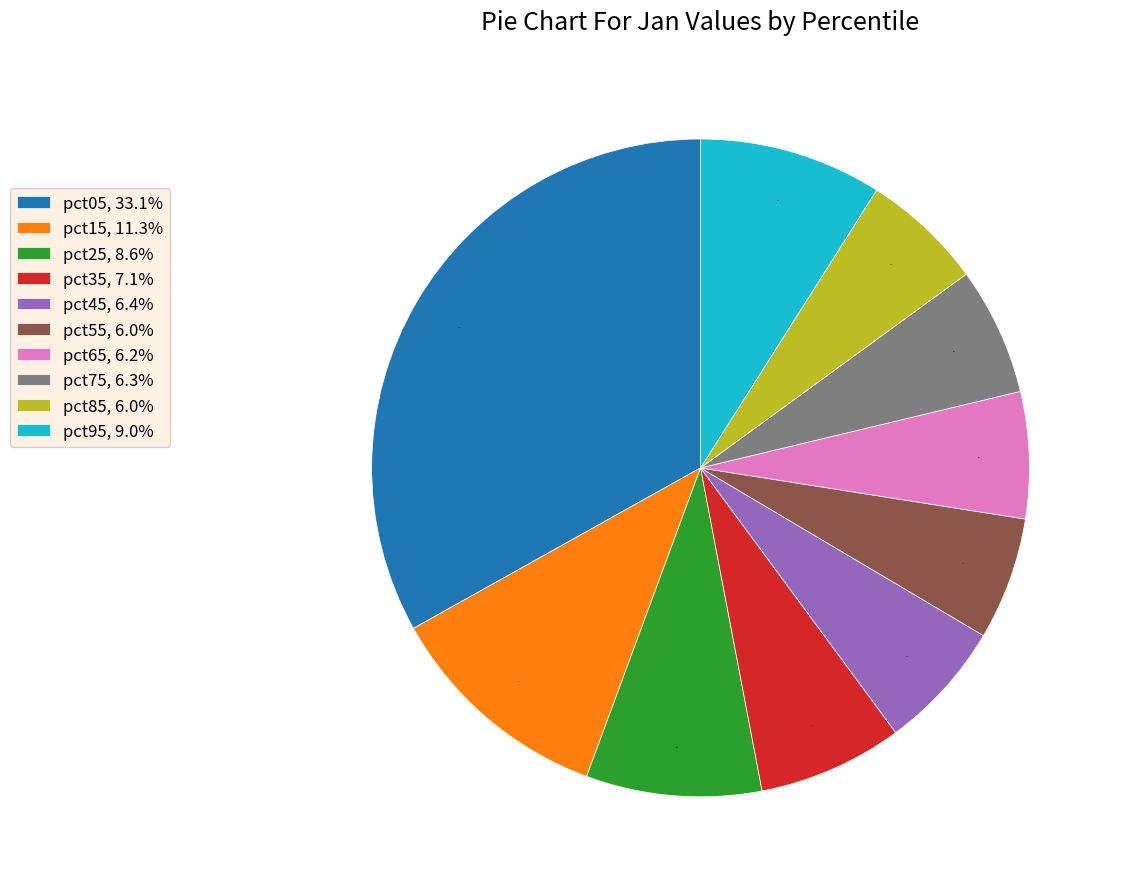

Which has a higher value, pct95 or pct05?

pct05